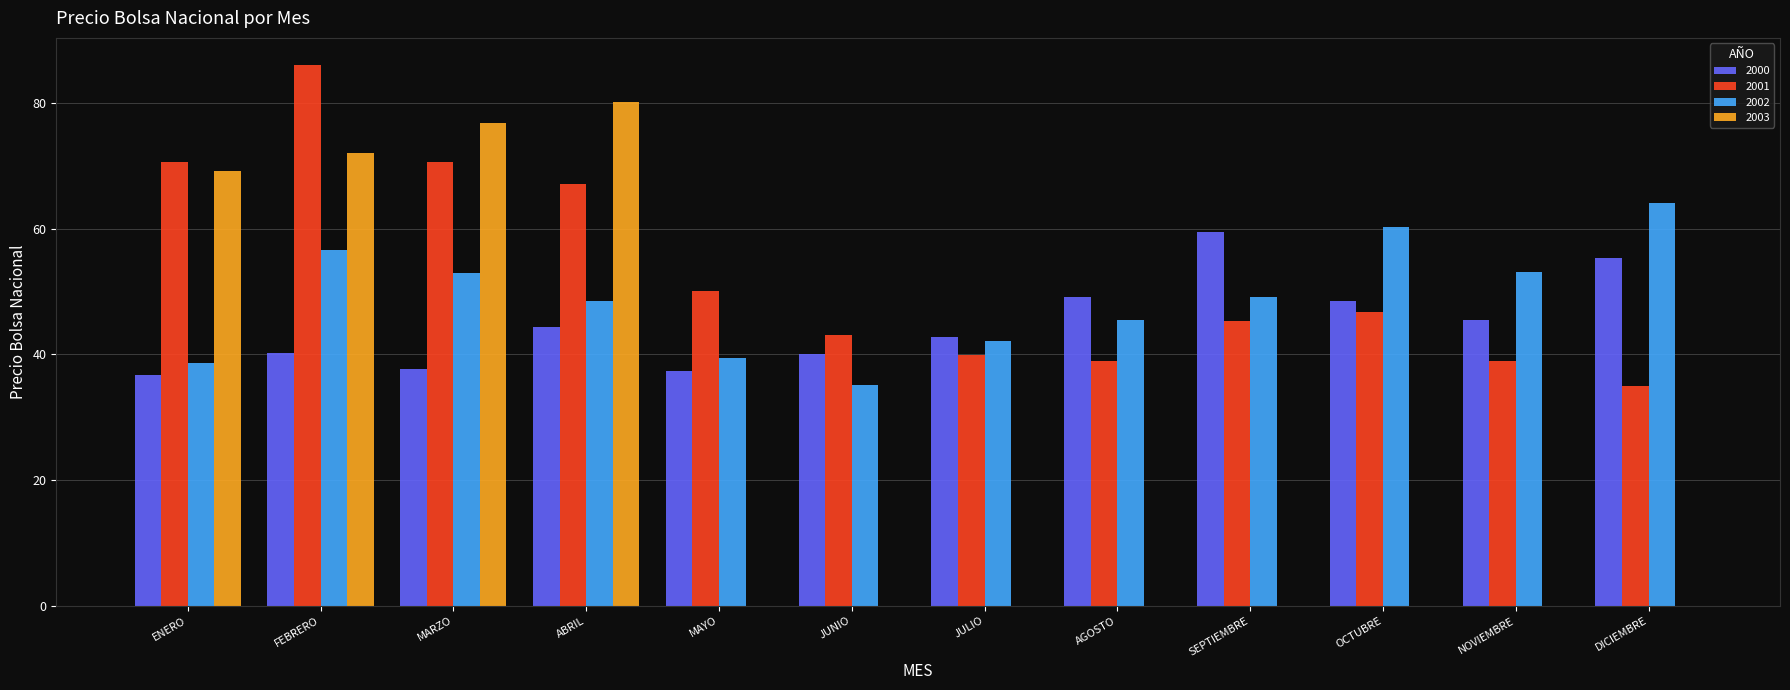

Which series has the largest total across all categories?

2001